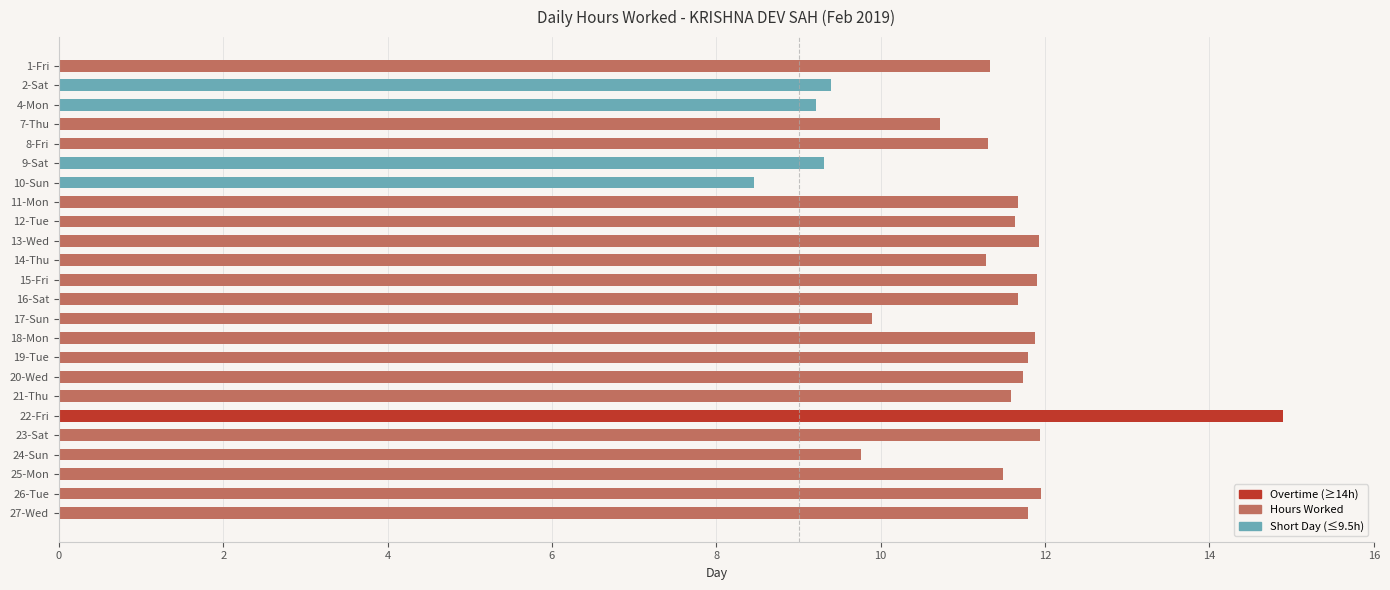

At which category does the chart reach its peak across all series?

22-Fri